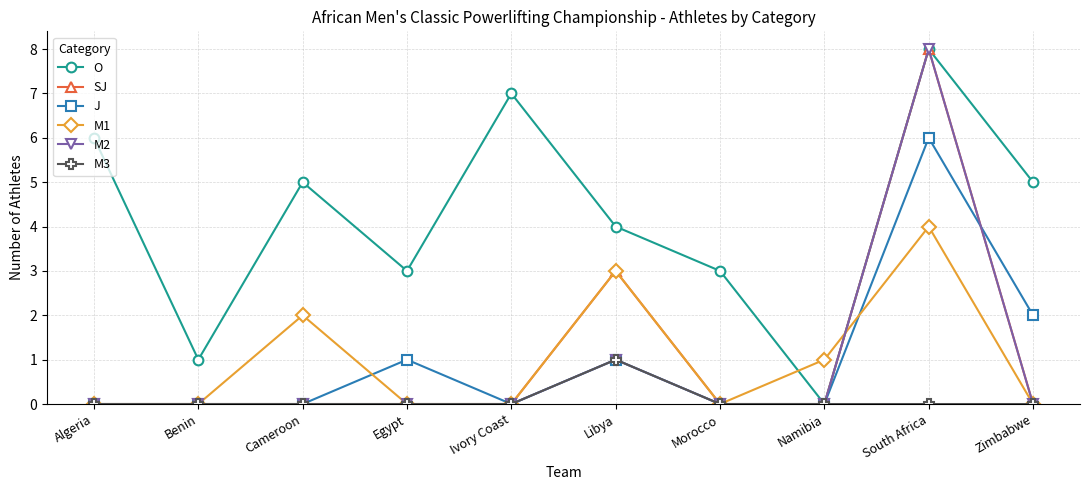

What is the label of the 9th point from the left?

South Africa